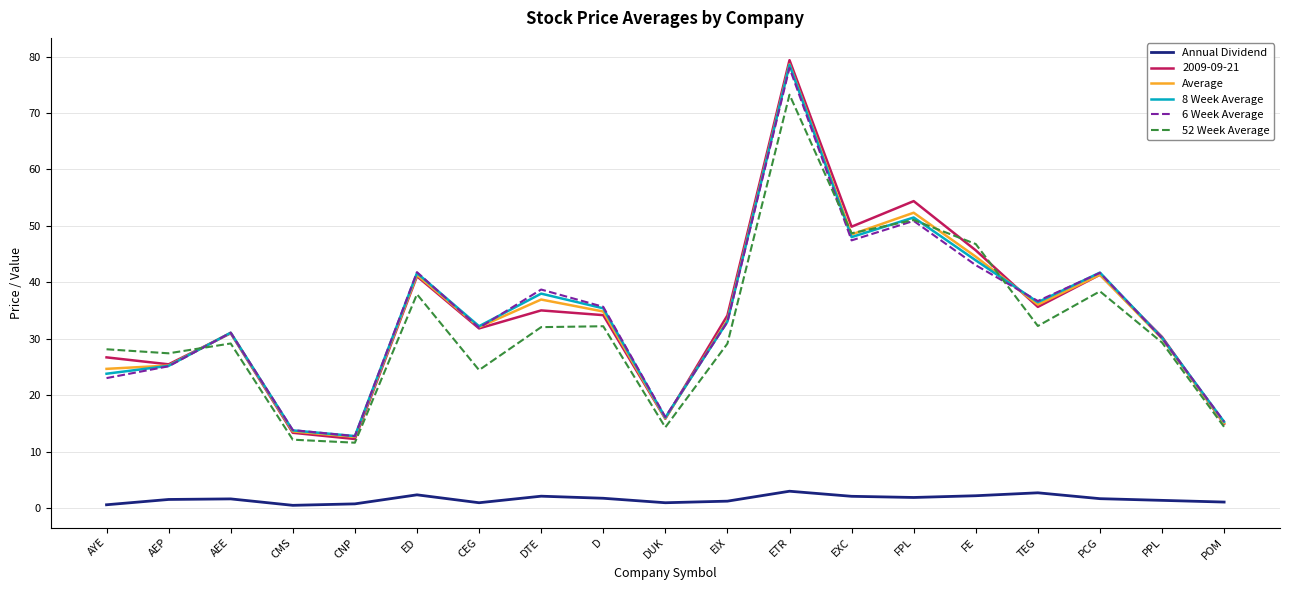

What is the total value across all series at D?

174.1